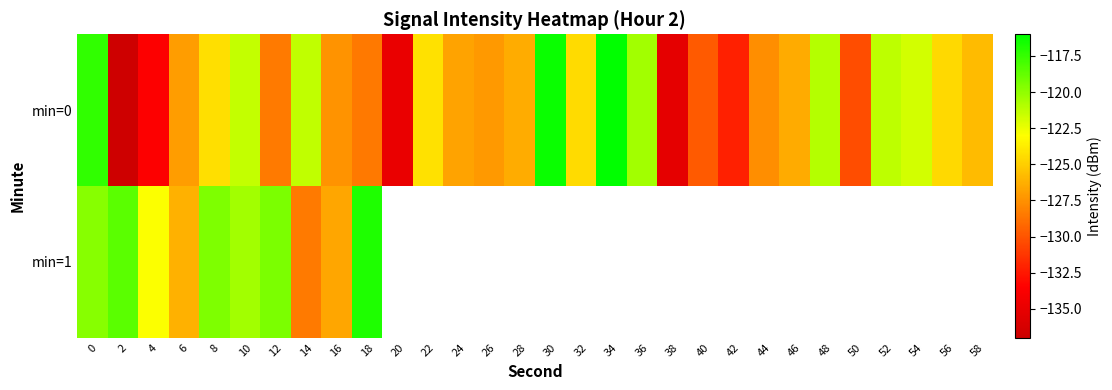

True or false: min=0 has a value of -28.1 at 36.

False